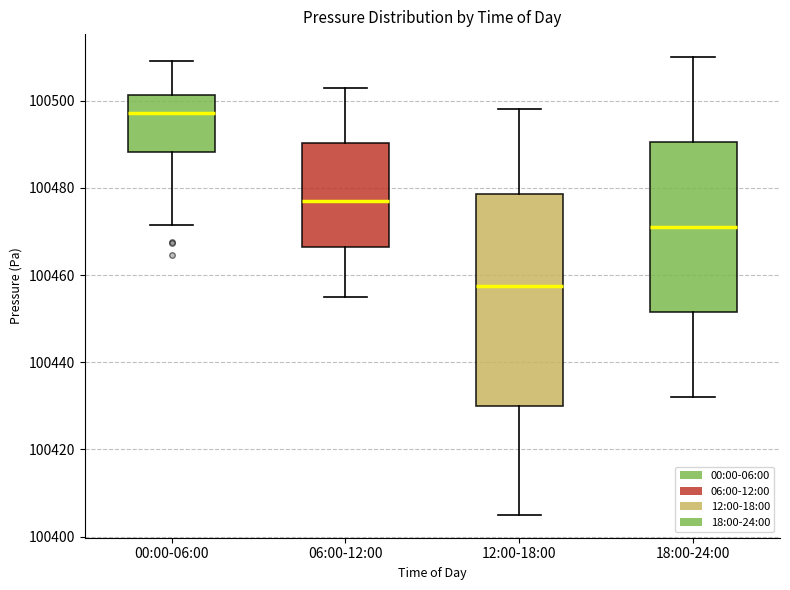

Which box's median line is the lowest?

12:00-18:00